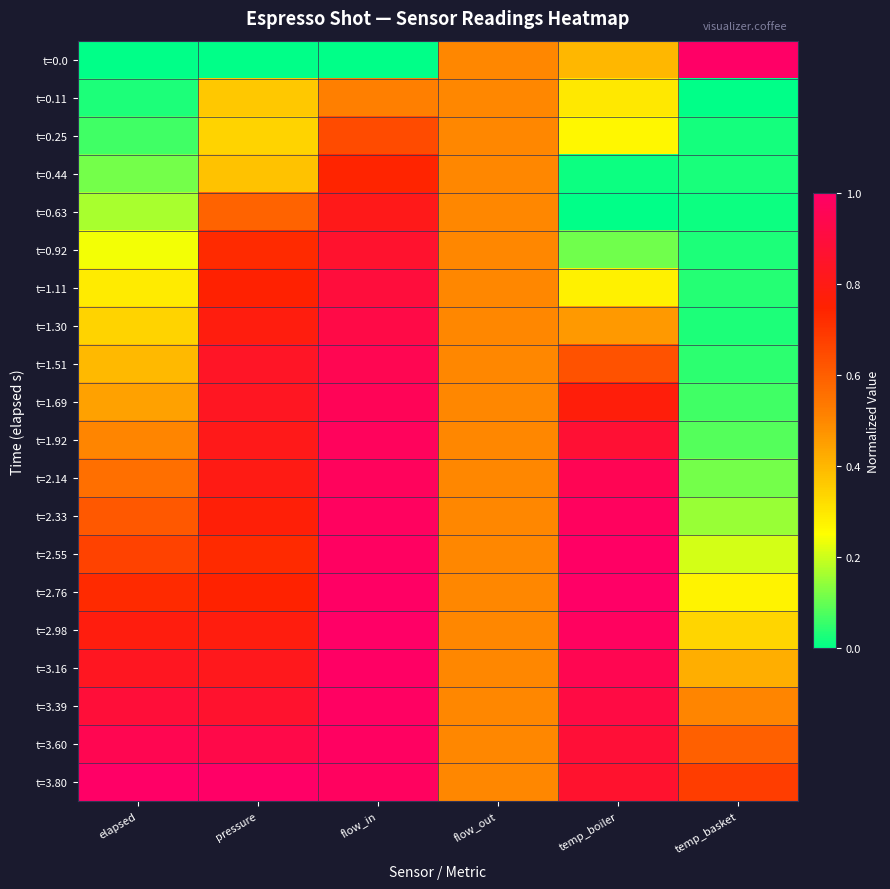

Which has a higher value, pressure or elapsed?

pressure